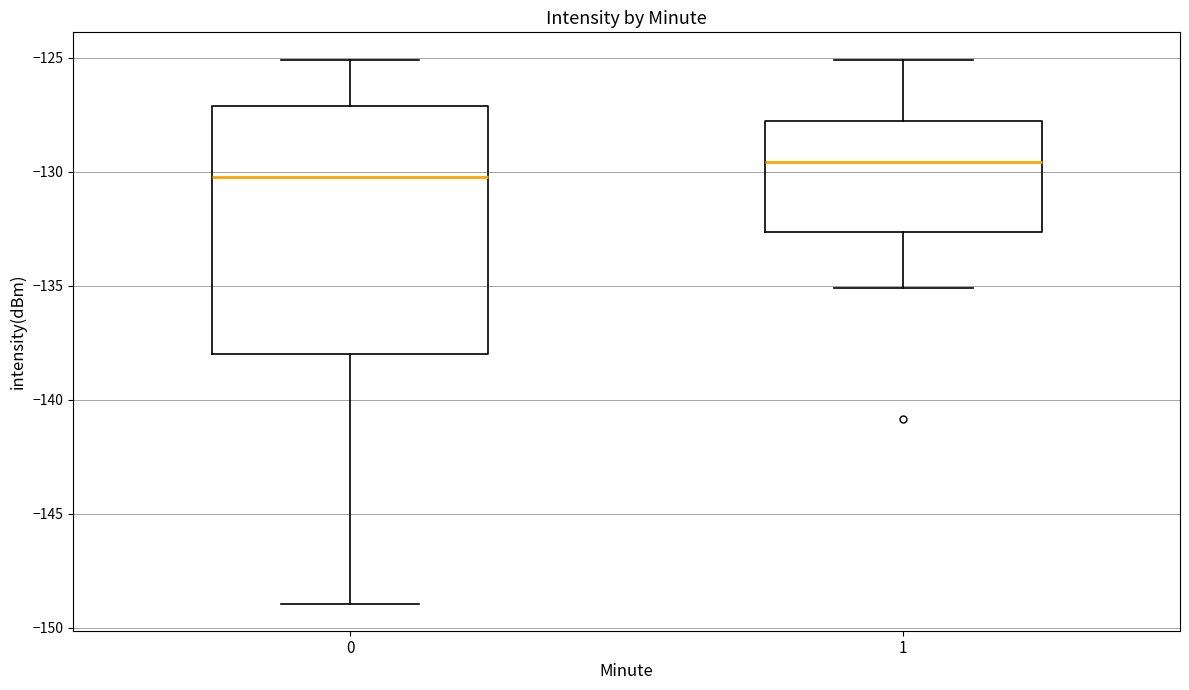

Where is the lower edge of the box at x = 0 on the y-axis? The values are not printed on the chart, so give them approximately, as read against the axis.

-138.0